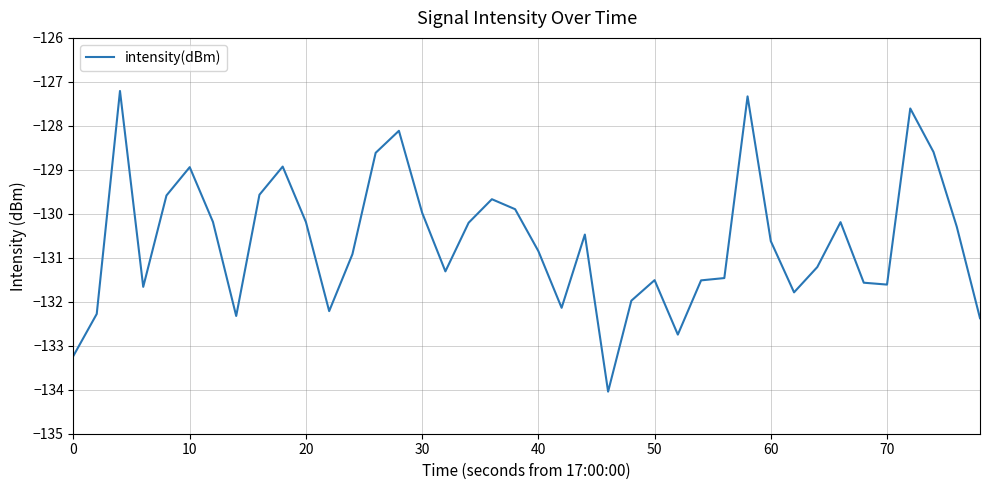

What is the average value?

-130.6